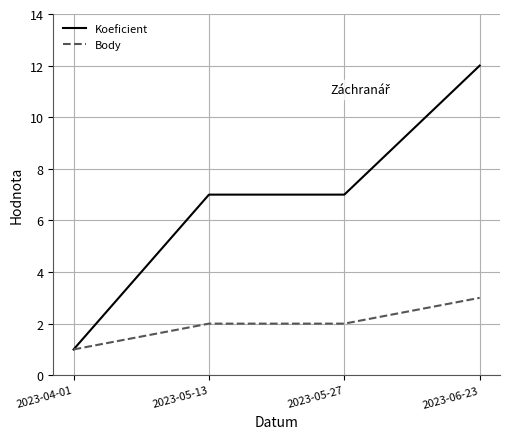

Count the number of data series in this chart.

2